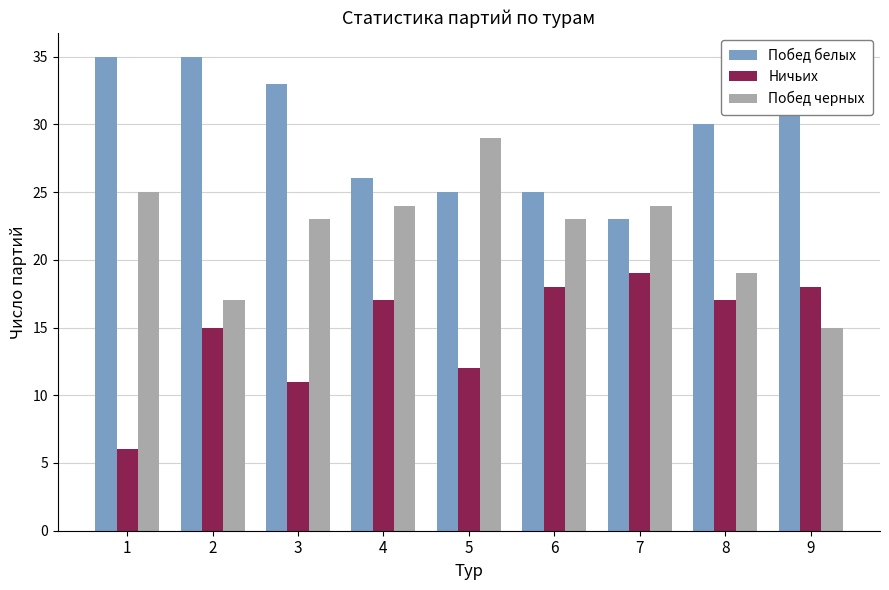

Which series changed the most between 6 and 8?

Побед белых